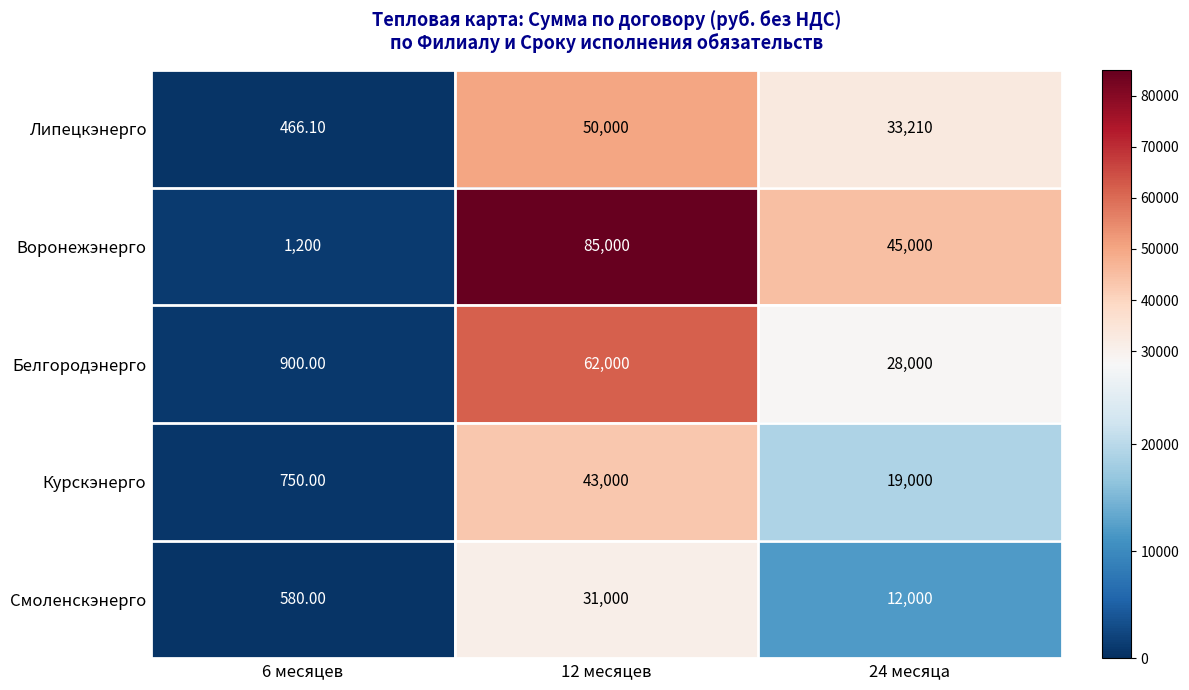

At 12 месяцев, list the series in order from largest to smallest.

Воронежэнерго, Белгородэнерго, Липецкэнерго, Курскэнерго, Смоленскэнерго